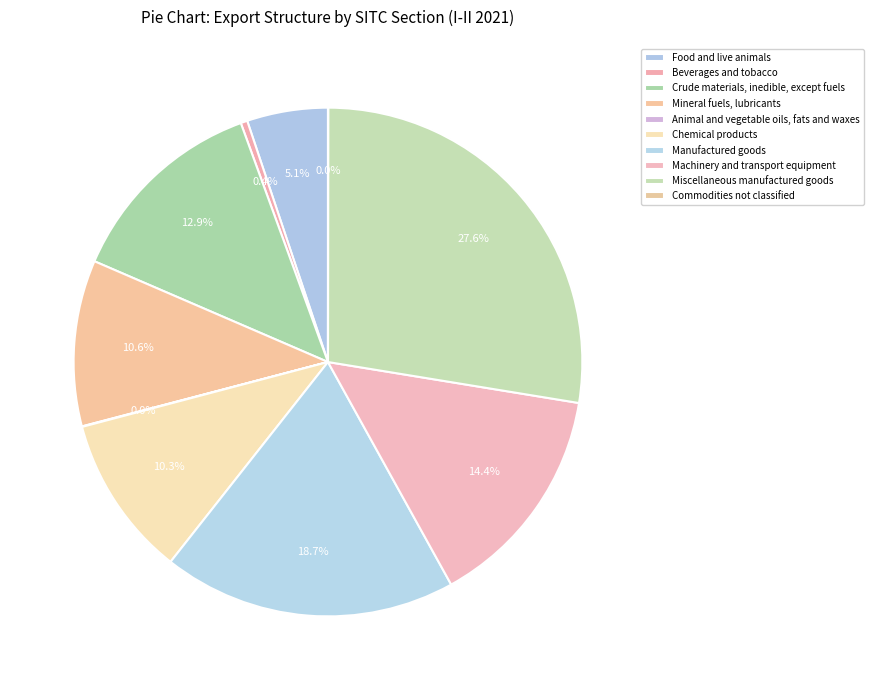

Which slice is the smallest?

Commodities not classified